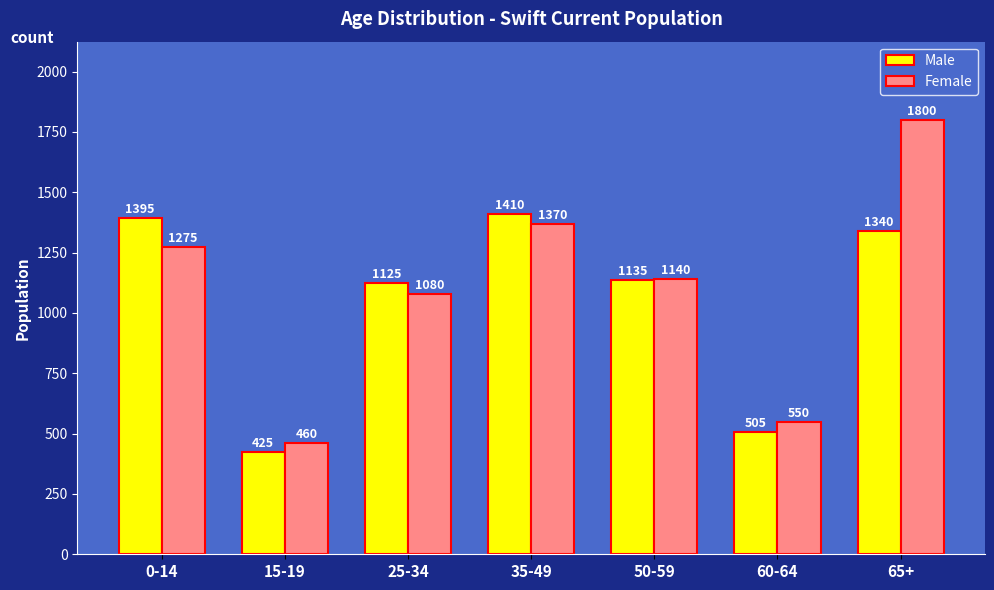

Is it true that Male equals 505 at 60-64?

True